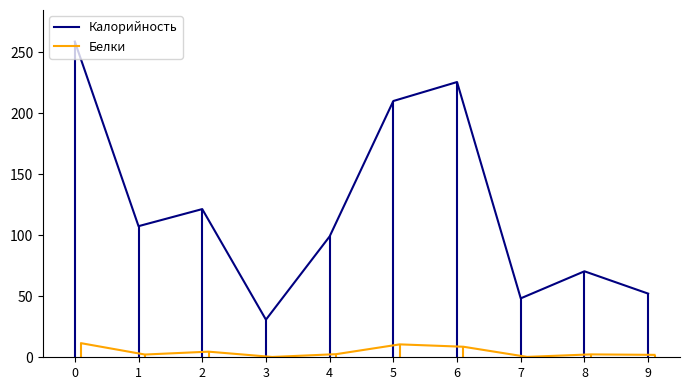

Rank the series by their average value, from lowest to highest.

Белки, Калорийность